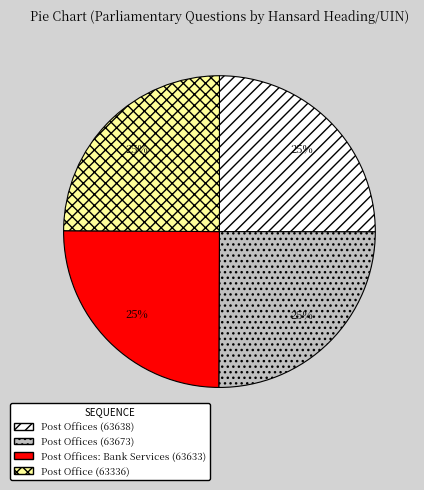

What is the ratio of the value at Post Offices (63673) to the value at Post Offices: Bank Services (63633)?

1.0